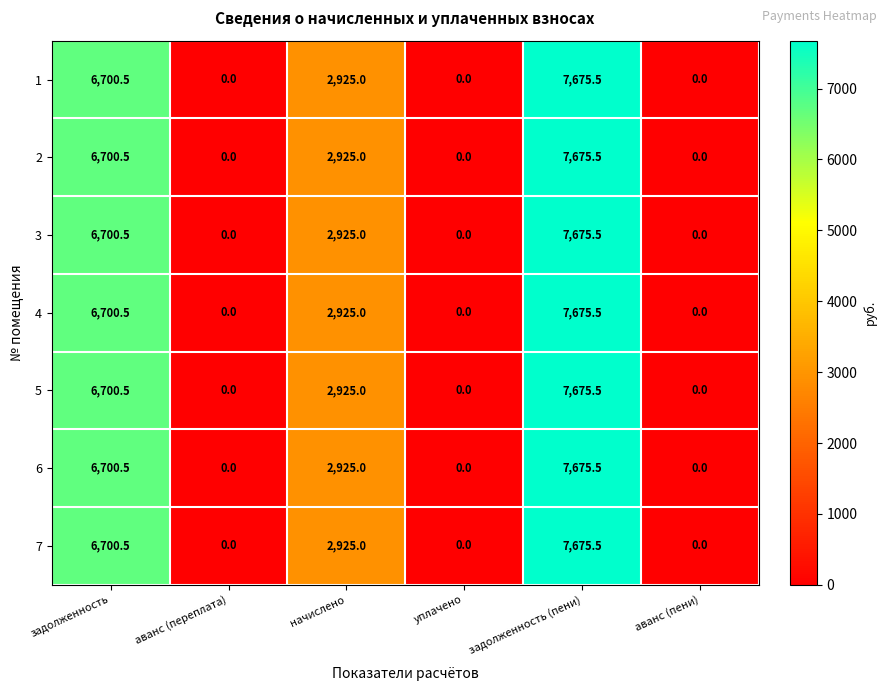

Which label corresponds to the largest value in the chart?

задолженность (пени)